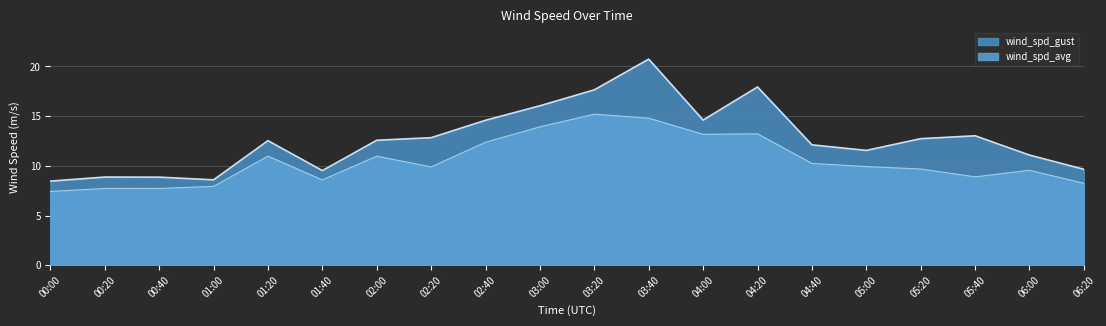

Rank the categories by wind_spd_avg value from highest to lowest.

03:20, 03:40, 03:00, 04:20, 04:00, 02:40, 01:20, 02:00, 04:40, 05:00, 02:20, 05:20, 06:00, 05:40, 01:40, 06:20, 01:00, 00:20, 00:40, 00:00